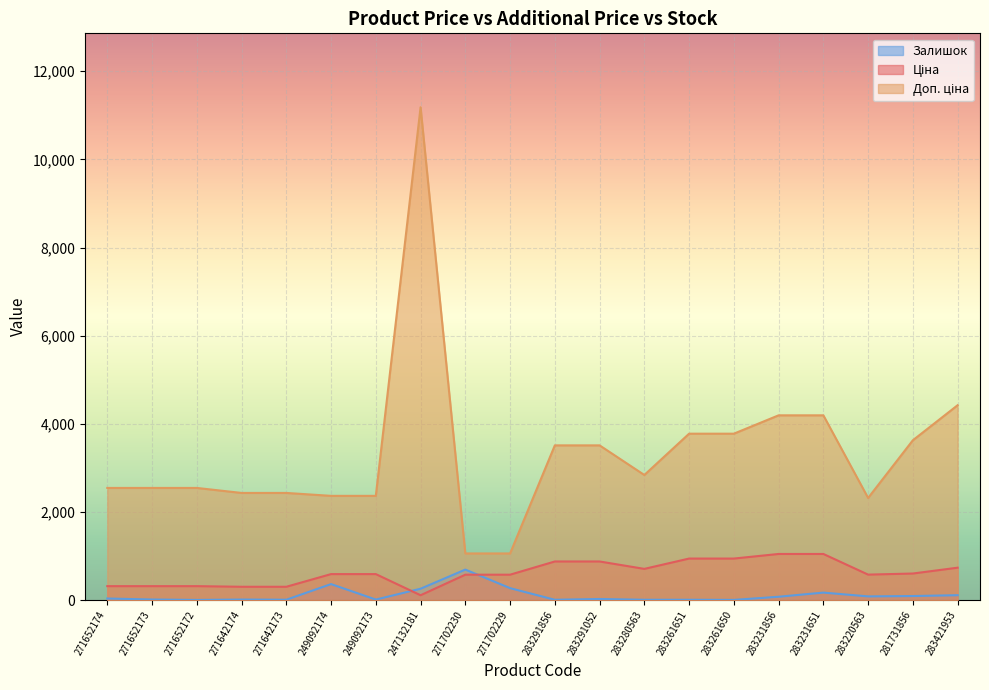

How many values in the Залишок series exceed 38?

9